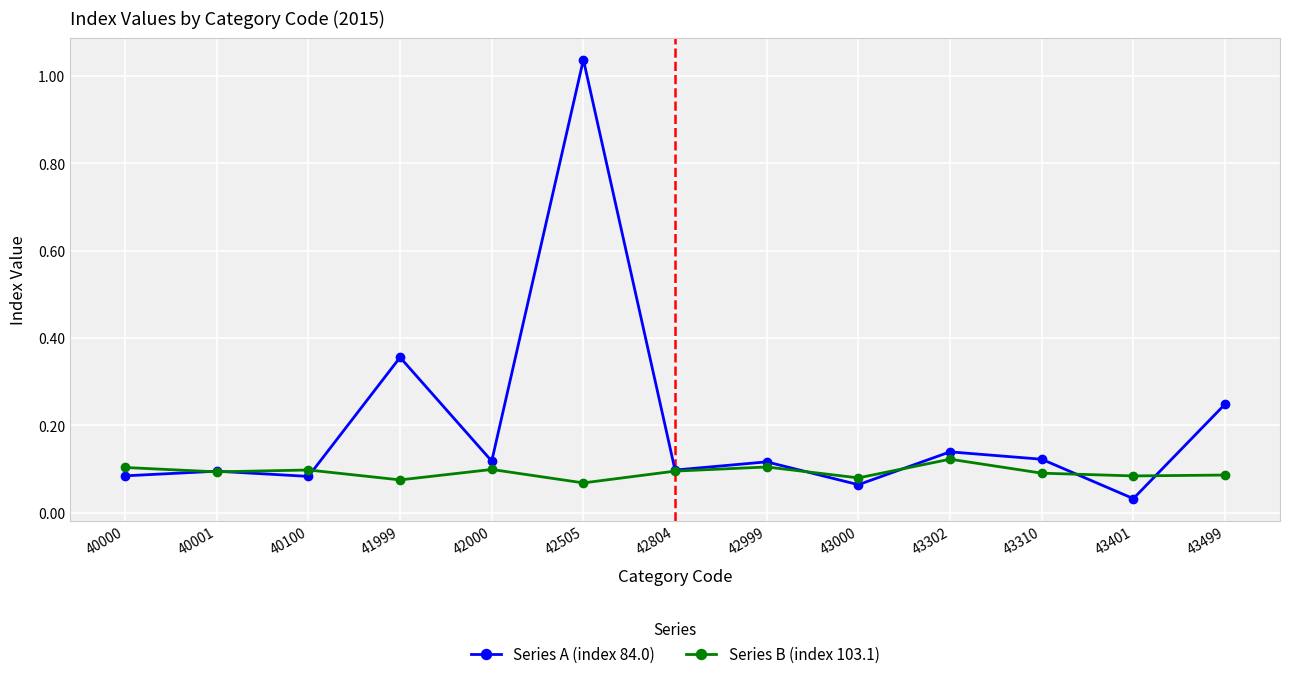

What is the sum of all Series A (index 84.0) values?

2.6